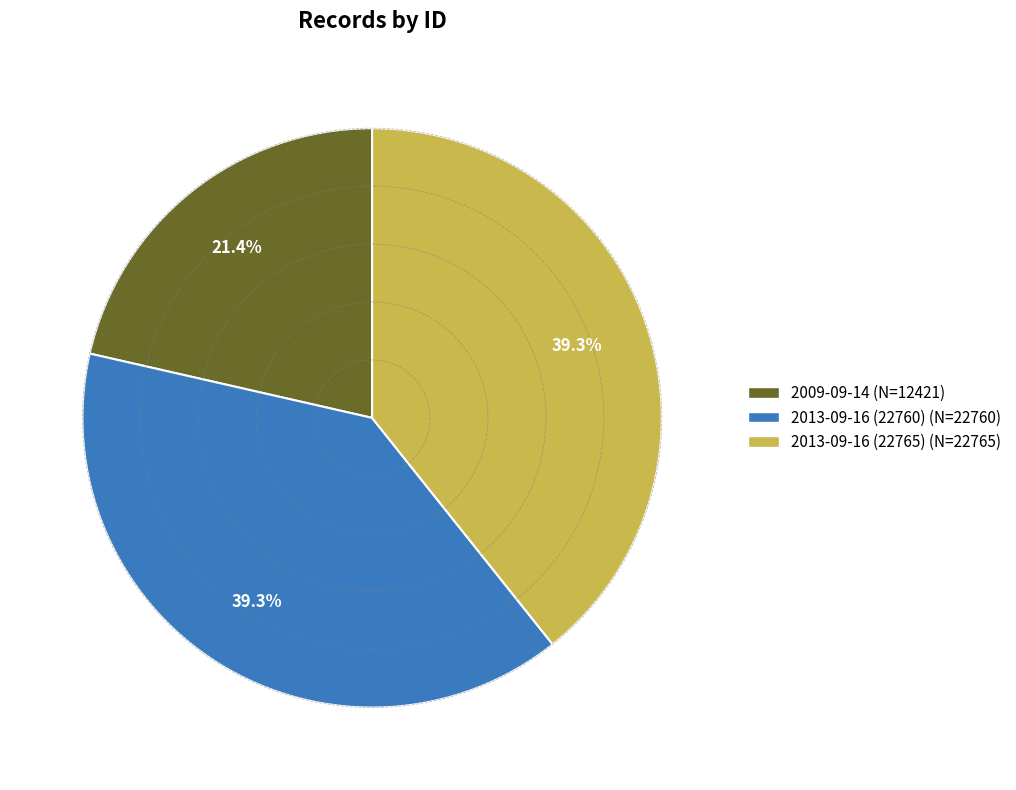

Do 2013-09-16 (22760) and 2013-09-16 (22765) together represent more than half of the pie?

Yes